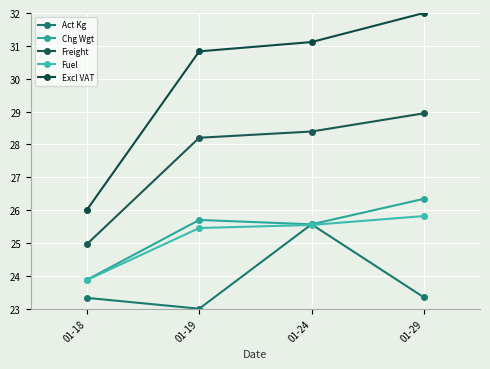

At 01-29, list the series in order from smallest to largest.

Act Kg, Fuel, Chg Wgt, Freight, Excl VAT